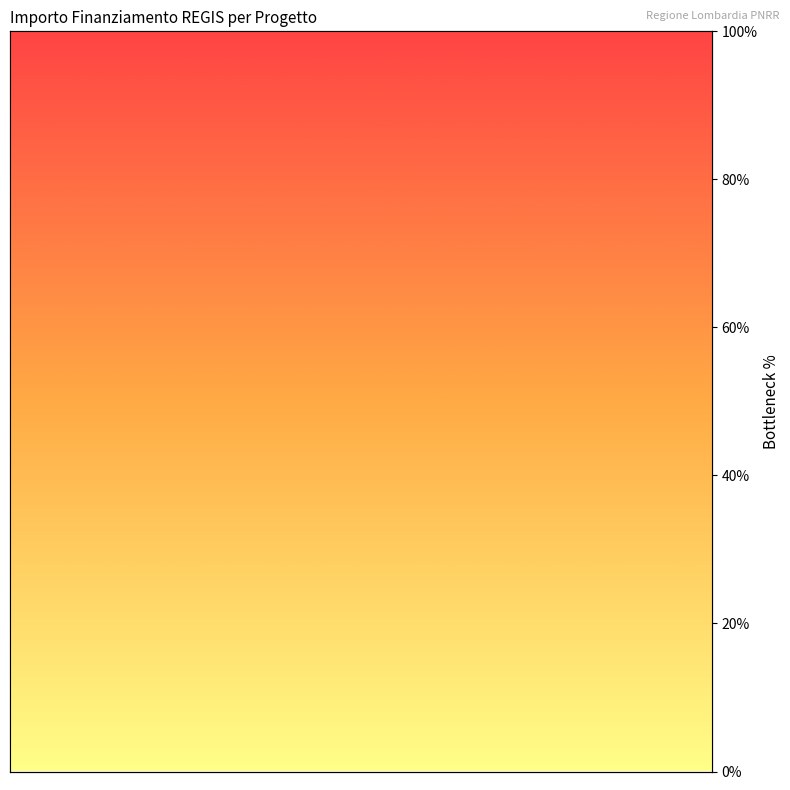

List the series in order of their peak value, lowest first.

INVESTIMENTO, IMPORTO FINANZIAMENTO REGIS